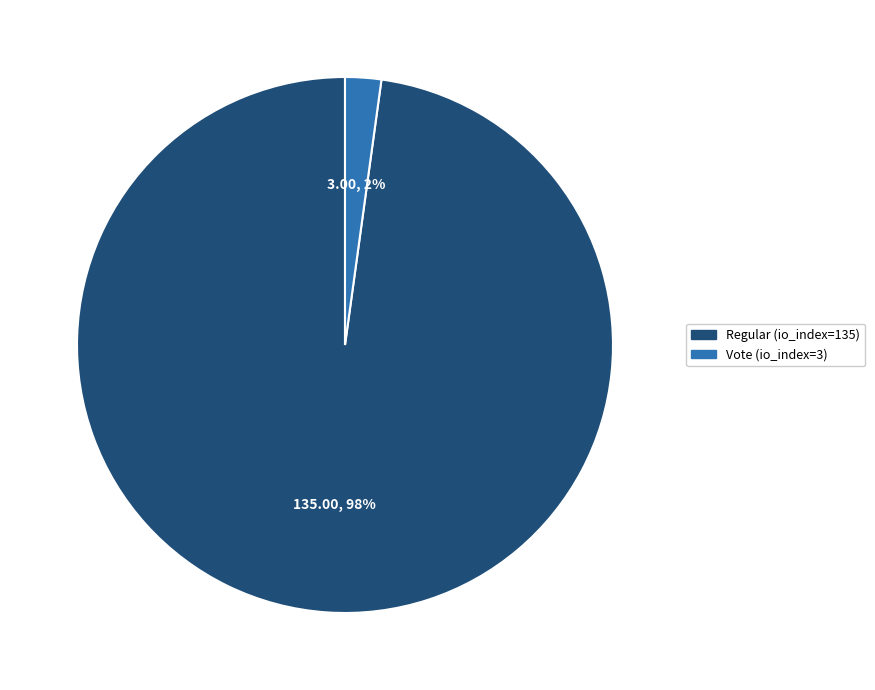

How many segments does this pie chart have?

2